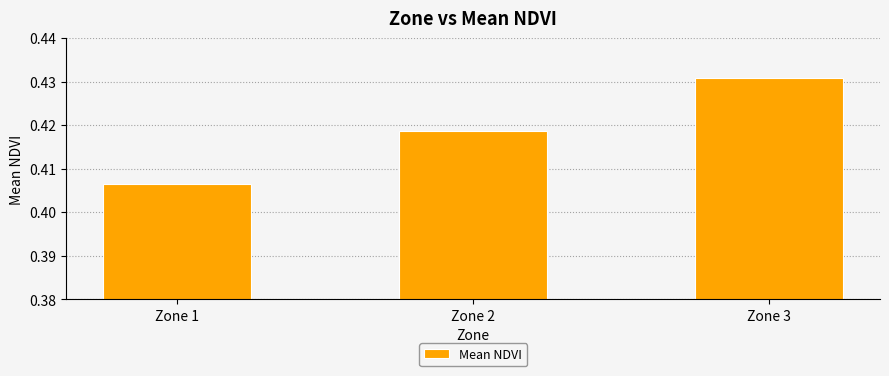

Between Zone 3 and Zone 1, which is larger?

Zone 3